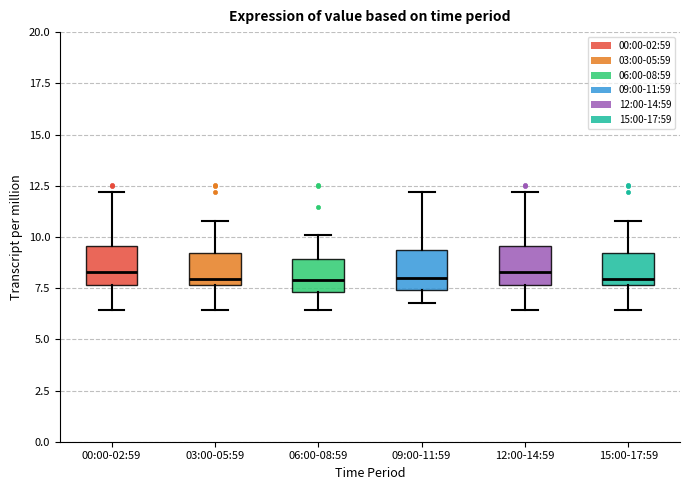

Reading left to right, read every box against the y-axis: the position of its median line, the range the box covers, and the ends of its whiskers. The values are not printed on the chart, so give them approximately, as read against the axis.

00:00-02:59: median 8.5, box 7.5 to 9.5, whiskers 6.5 to 12.0
03:00-05:59: median 8.0, box 7.5 to 9.0, whiskers 6.5 to 11.0
06:00-08:59: median 8.0, box 7.5 to 9.0, whiskers 6.5 to 10.0
09:00-11:59: median 8.0, box 7.5 to 9.5, whiskers 7.0 to 12.0
12:00-14:59: median 8.5, box 7.5 to 9.5, whiskers 6.5 to 12.0
15:00-17:59: median 8.0, box 7.5 to 9.0, whiskers 6.5 to 11.0